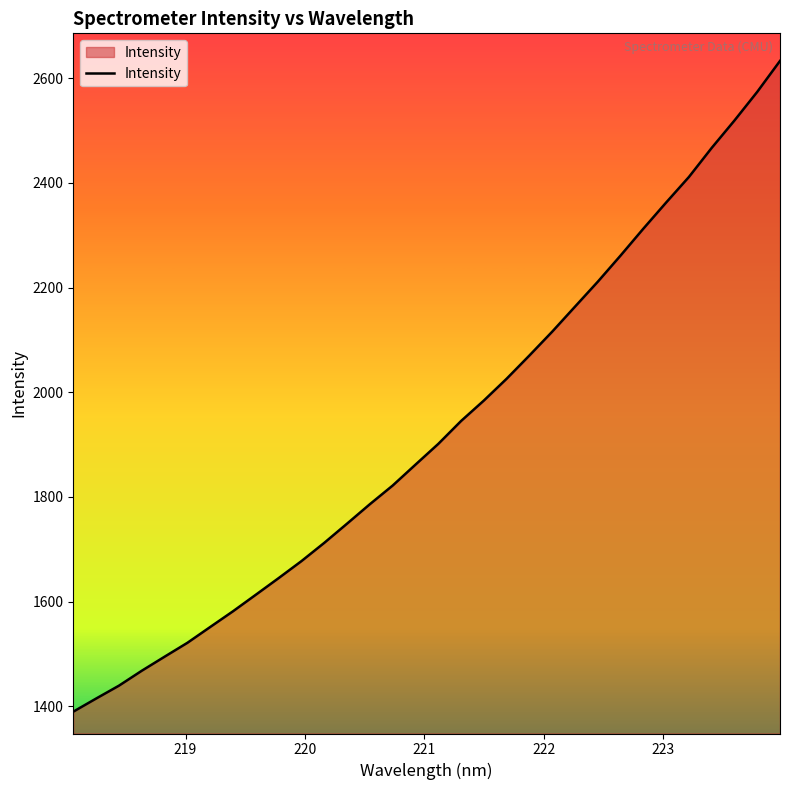

How many lines are shown in the chart?

1